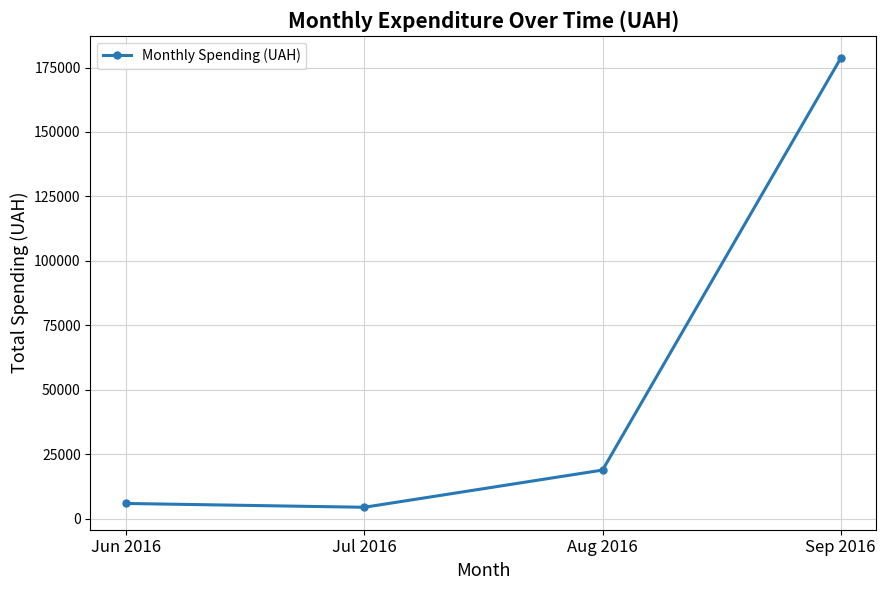

What is the difference between the values at Aug 2016 and Jul 2016?

14434.5